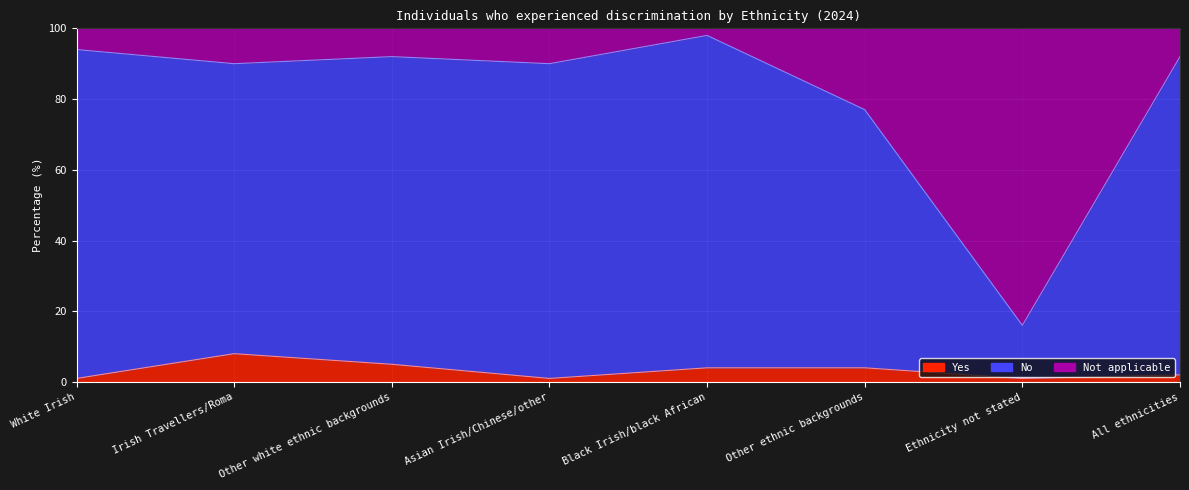

At which category does Yes reach its first local valley?

Asian Irish/Chinese/other